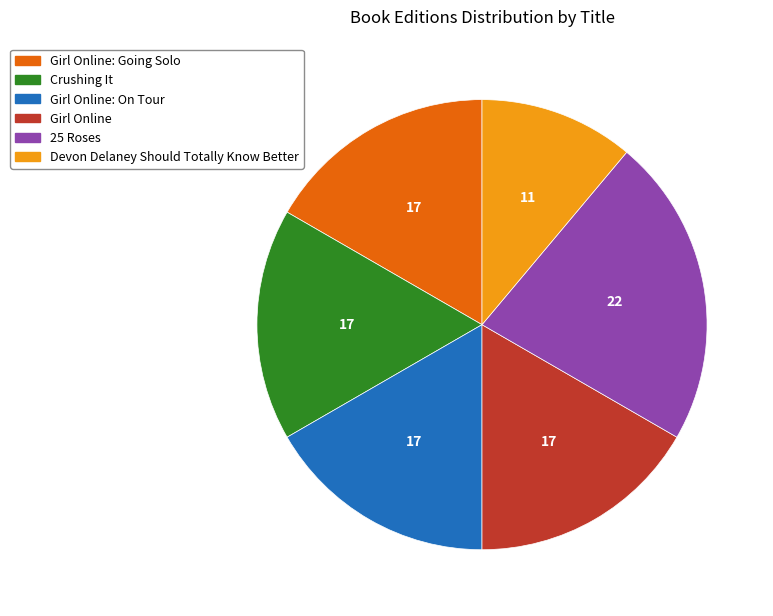

Is there any slice that represents more than half of the pie?

No